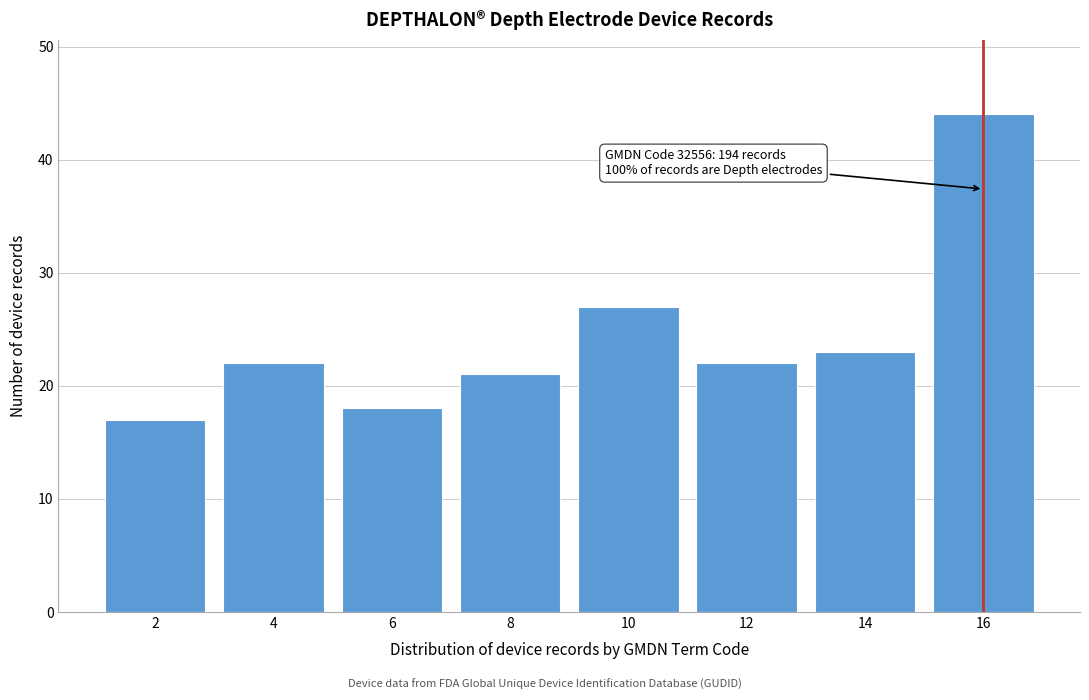

Reading left to right, list all the values displayed in this chart.

2=17	4=22	6=18	8=21	10=27	12=22	14=23	16=44